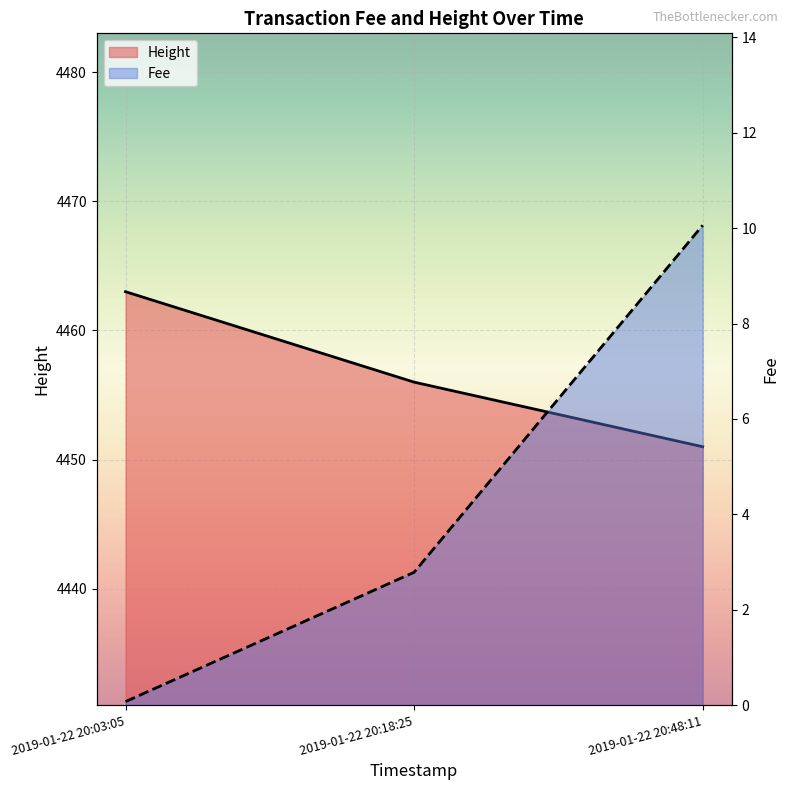

Rank the categories by Fee value from highest to lowest.

2019-01-22 20:48:11, 2019-01-22 20:18:25, 2019-01-22 20:03:05